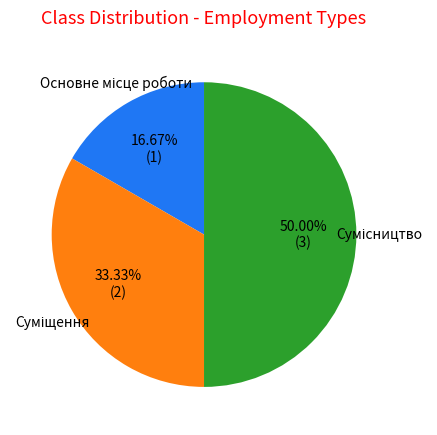

How many slices are in this pie chart?

3